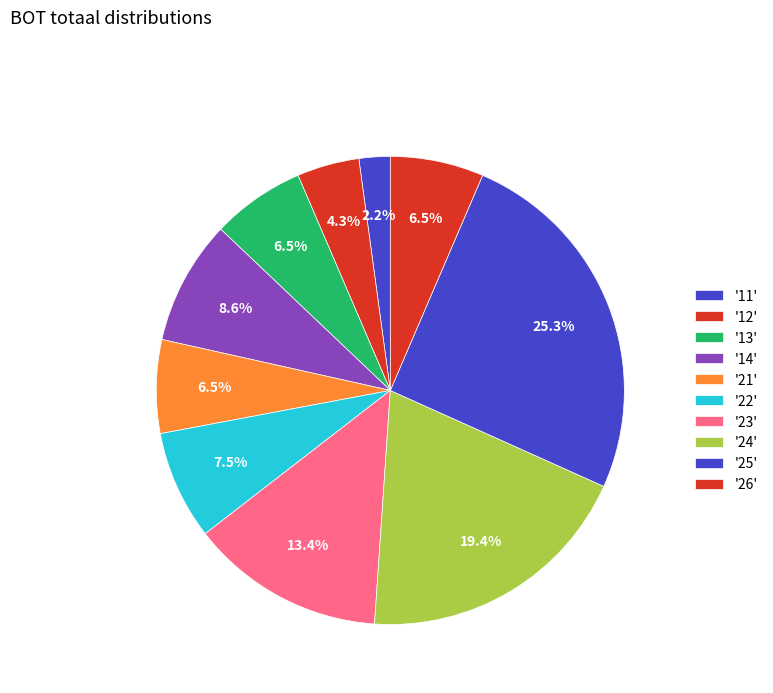

Count the number of slices in the pie.

10